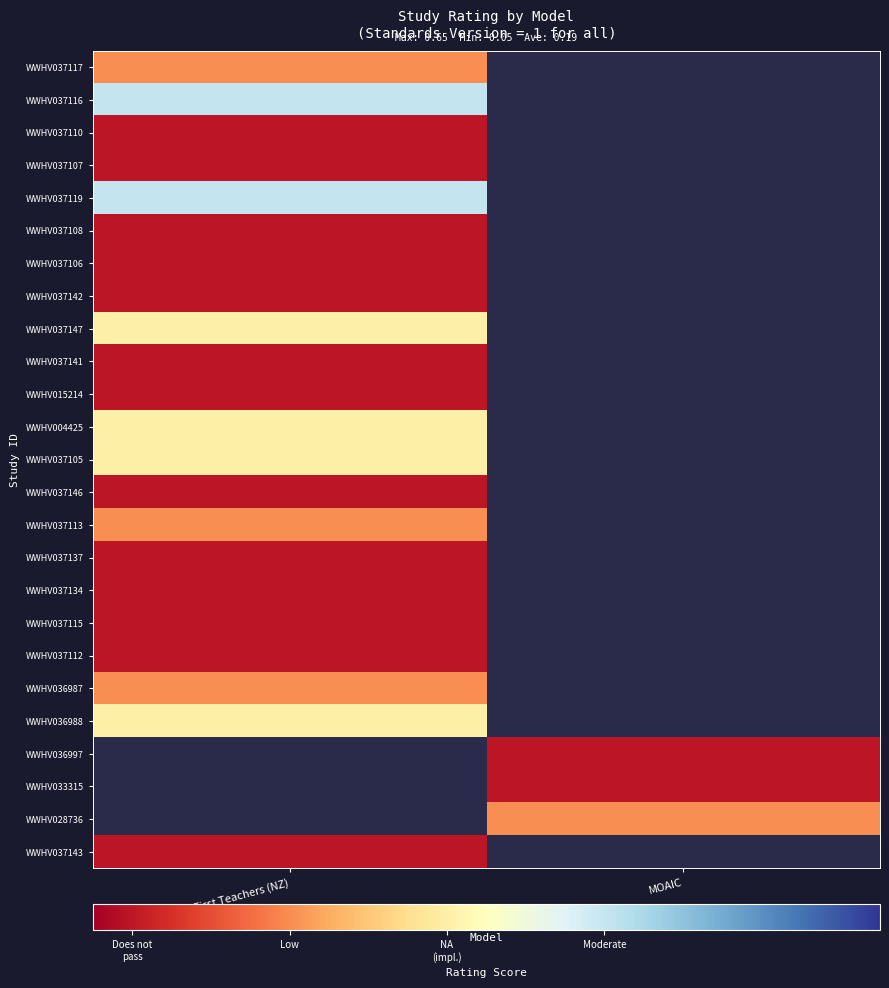

At which label is WWHV037147 closest to 0?

Parents as First Teachers (NZ)